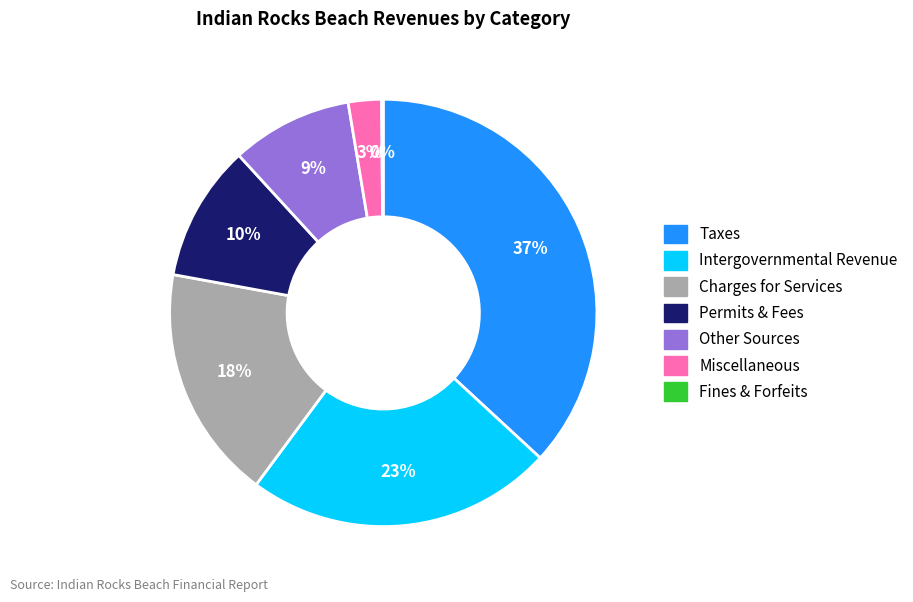

Is there a majority slice in this chart?

No